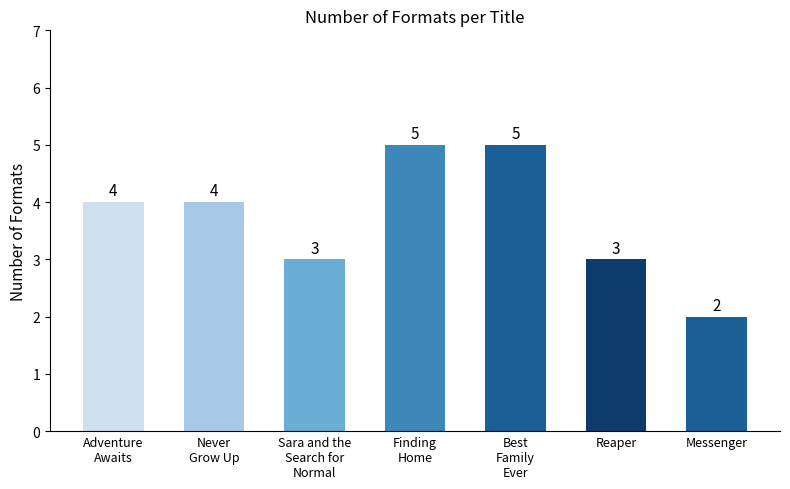

What is the value of the 1st bar from the left?

4